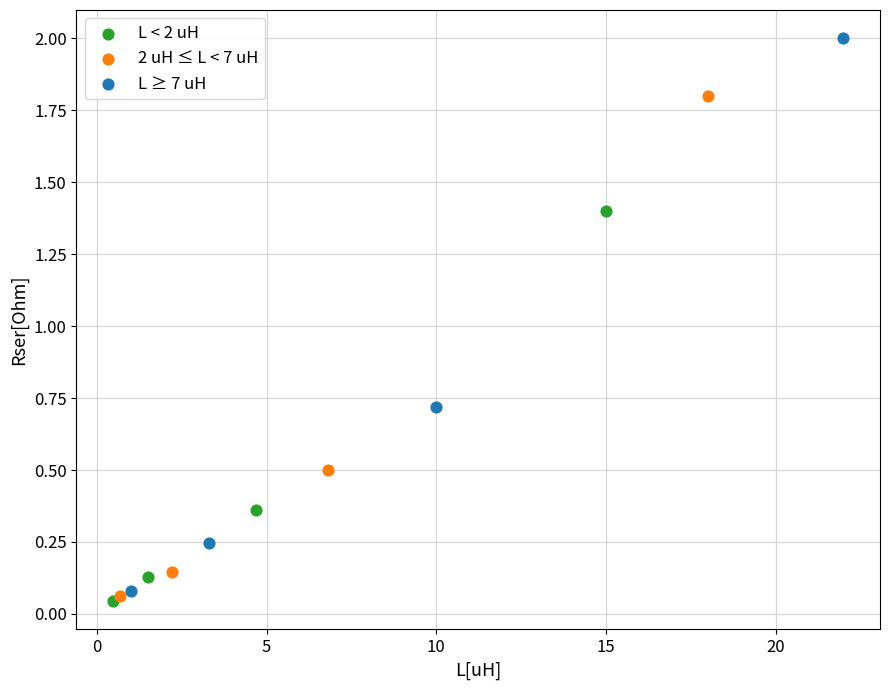

Which series has the widest spread of Y values?

L ≥ 7 uH